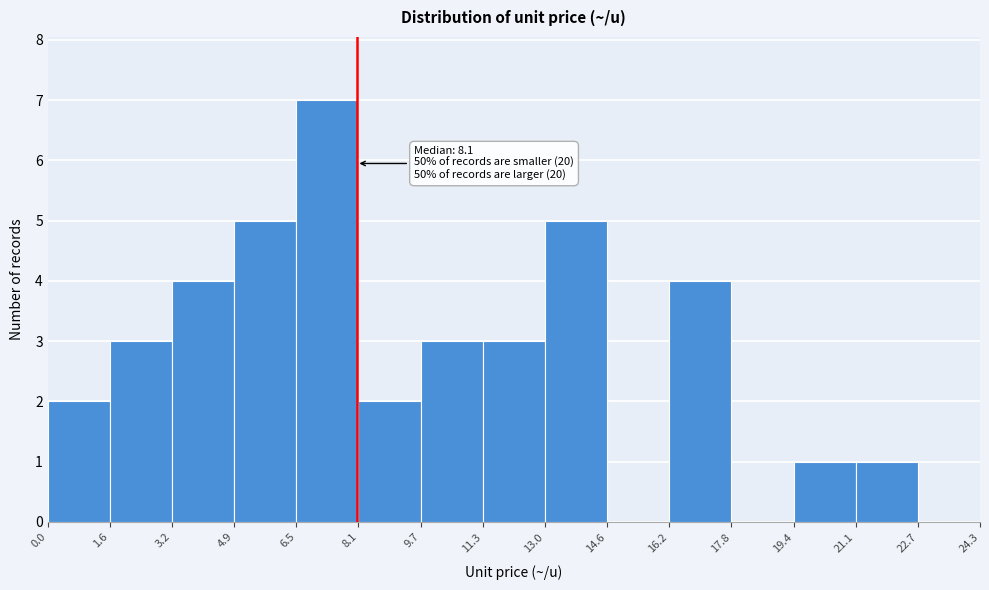

Which range on the x-axis has the tallest bar?

6.5 to 8.1